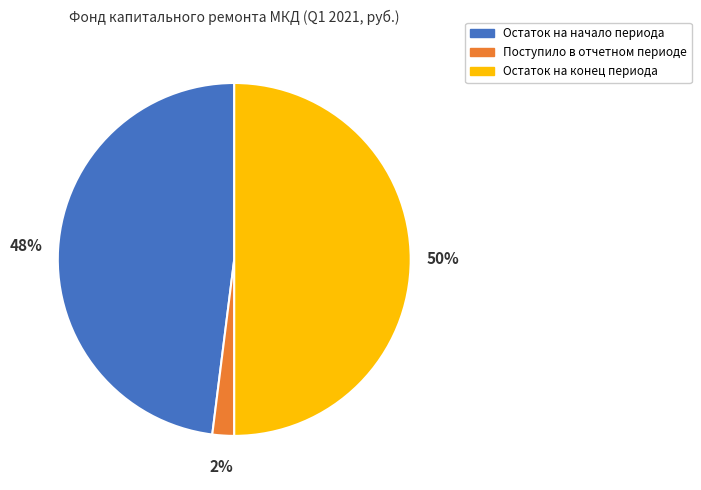

The Остаток на начало периода slice represents 48% of the pie. True or false?

True